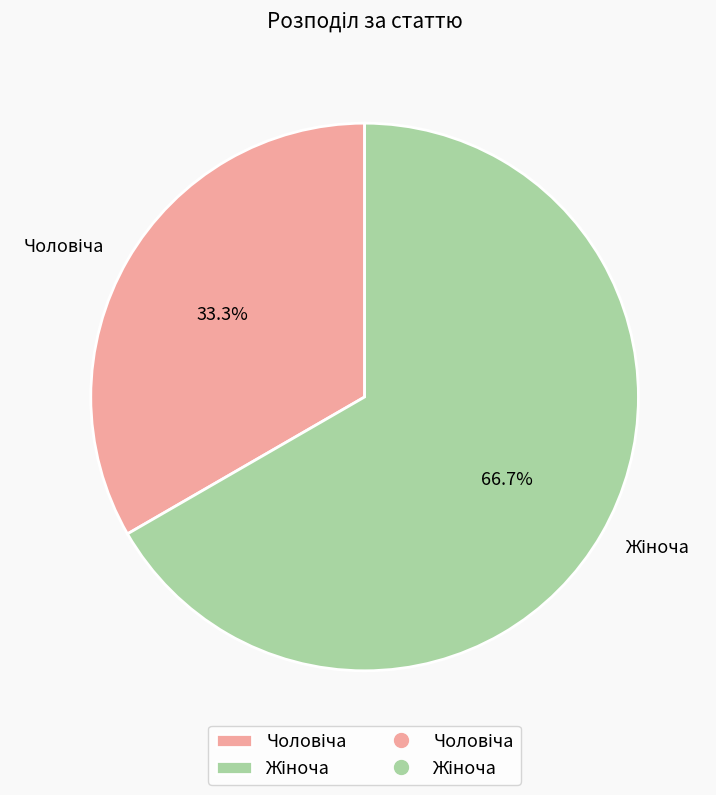

Is there a majority slice in this chart?

Yes